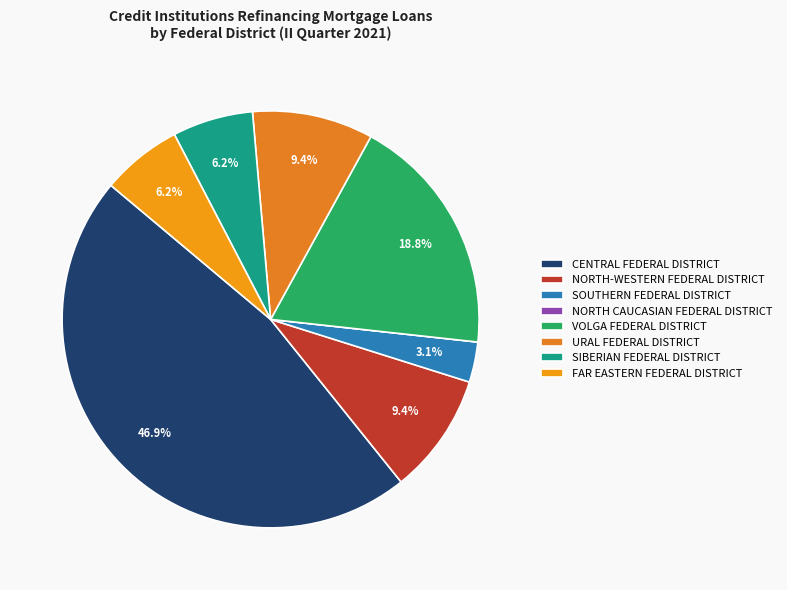

Combined, do URAL FEDERAL DISTRICT and SIBERIAN FEDERAL DISTRICT account for over 50%?

No